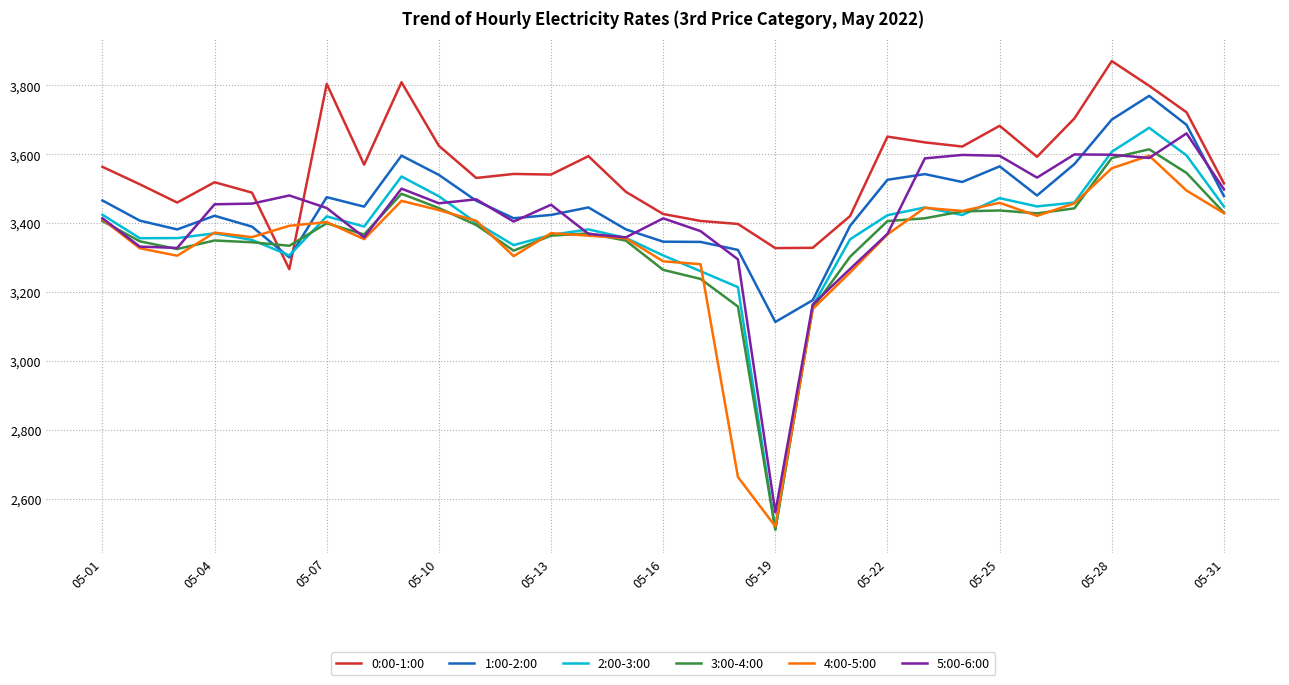

What is the highest value of the 5:00-6:00 series?

3661.0